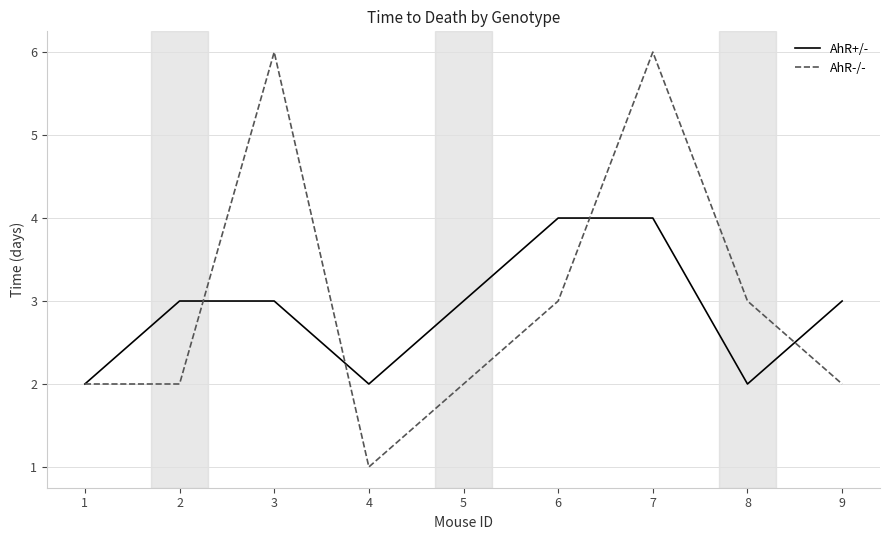

Rank the series by their maximum value, from highest to lowest.

AhR-/-, AhR+/-